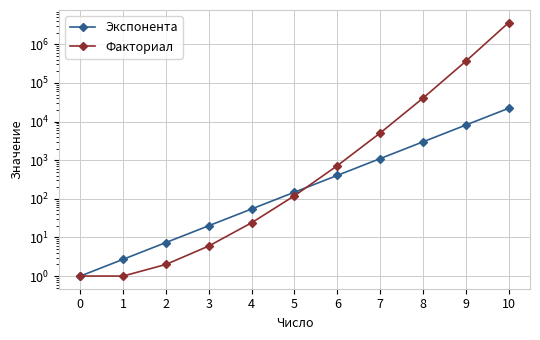

List the series in order of their peak value, highest first.

Факториал, Экспонента